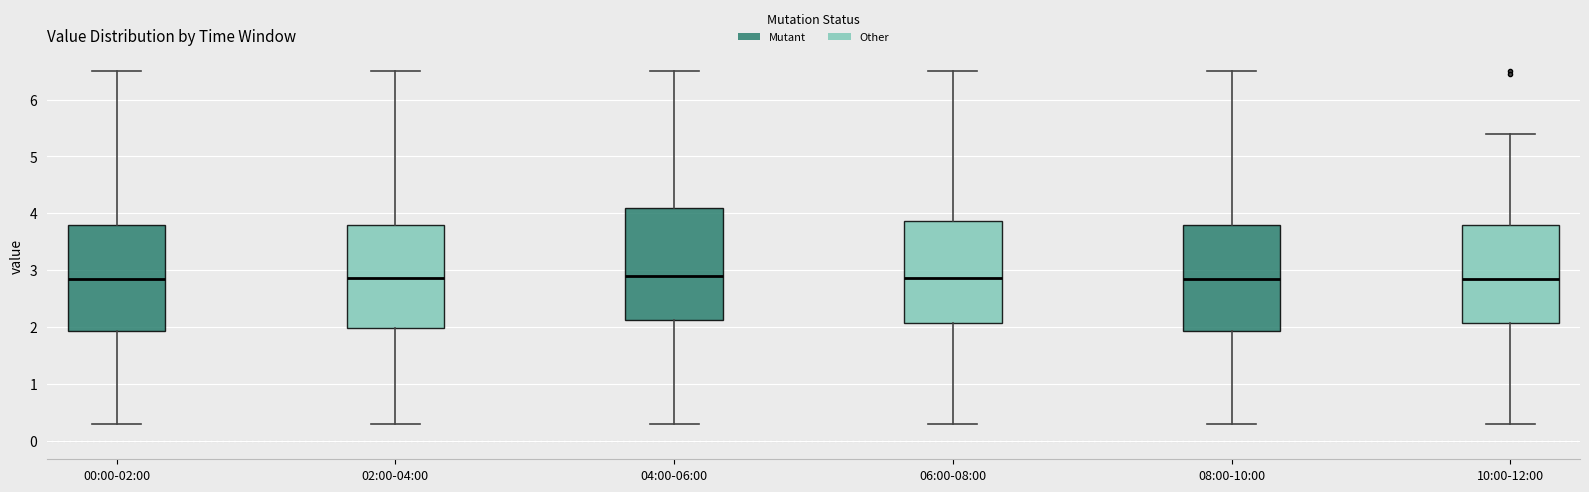

Which box is the tallest, from its lower edge to its upper edge?

04:00-06:00